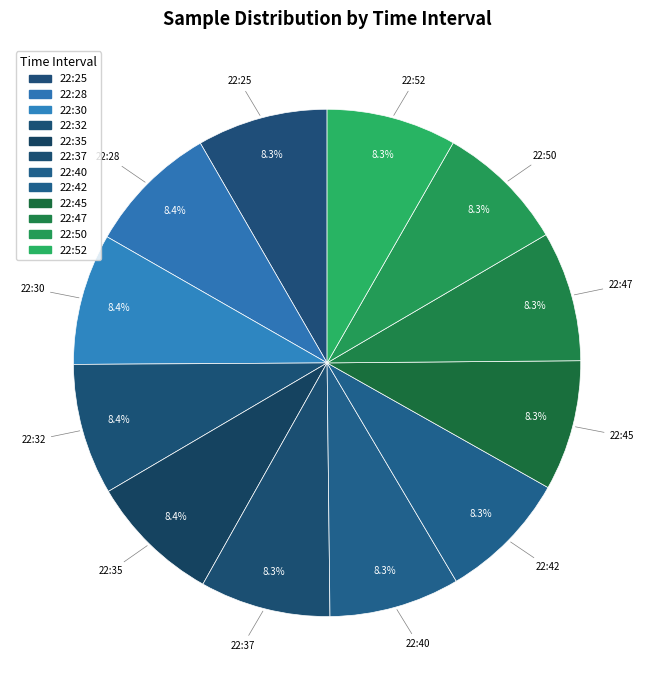

Count the number of slices in the pie.

12